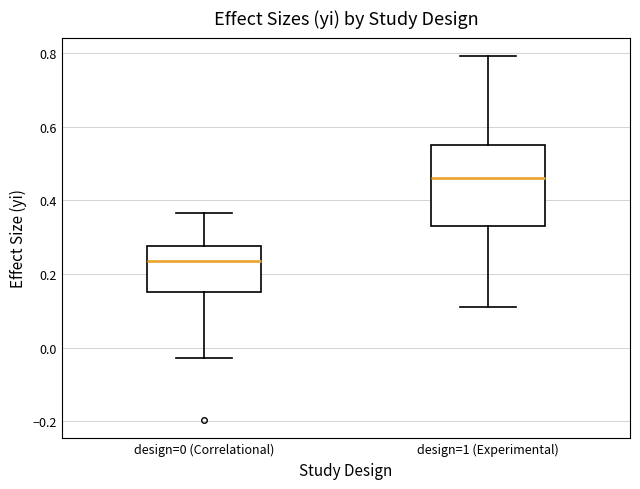

Reading left to right, read every box against the y-axis: the position of its median line, the range the box covers, and the ends of its whiskers. The values are not printed on the chart, so give them approximately, as read against the axis.

design=0 (Correlational): median 0.24, box 0.16 to 0.28, whiskers -0.02 to 0.36
design=1 (Experimental): median 0.46, box 0.34 to 0.54, whiskers 0.12 to 0.80